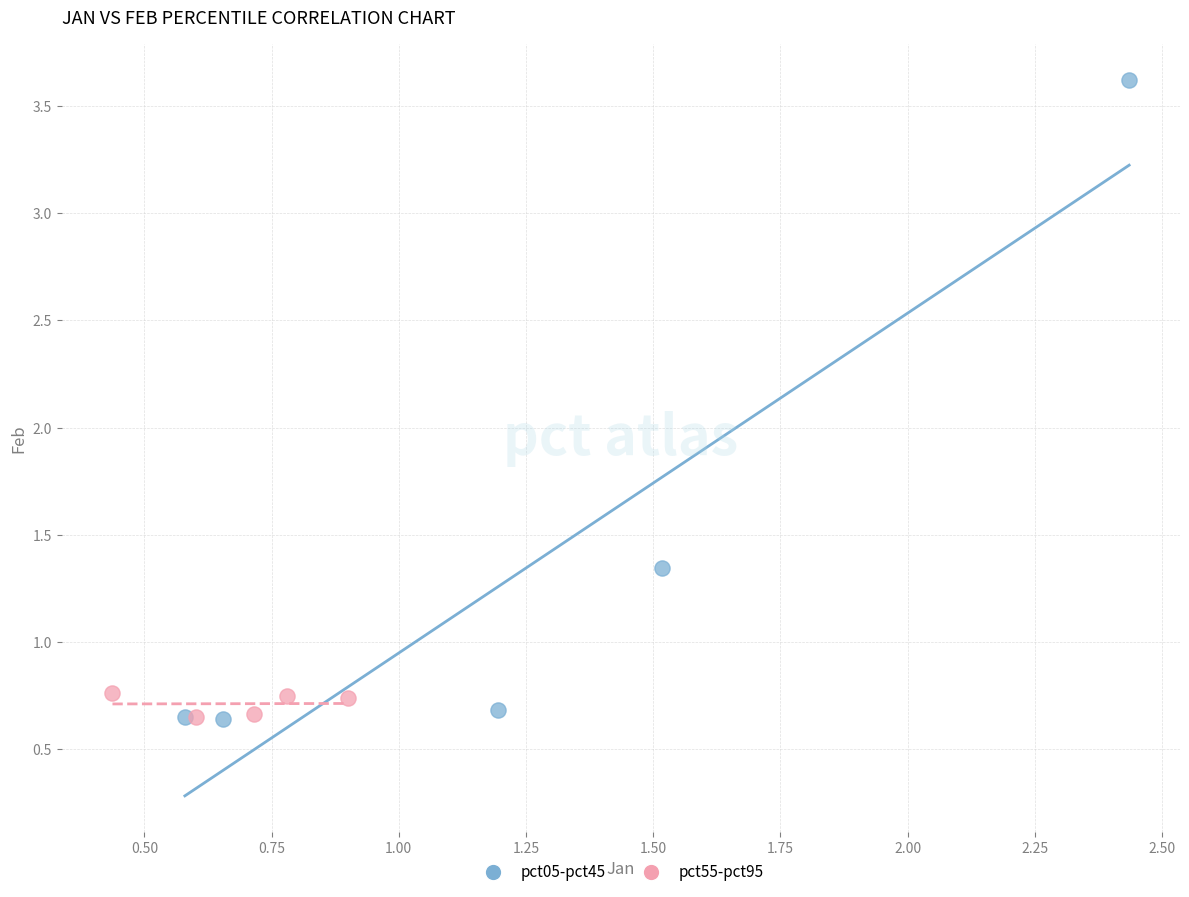

Which series contains the highest Y value?

pct05-pct45